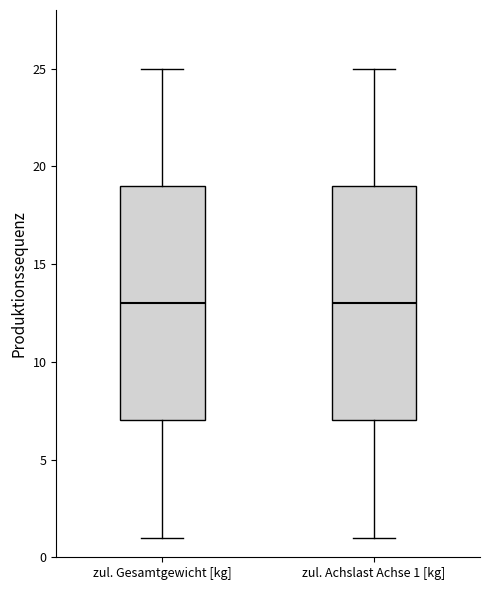

Where is the lower edge of the box for zul. Gesamtgewicht [kg] on the y-axis? The values are not printed on the chart, so give them approximately, as read against the axis.

7